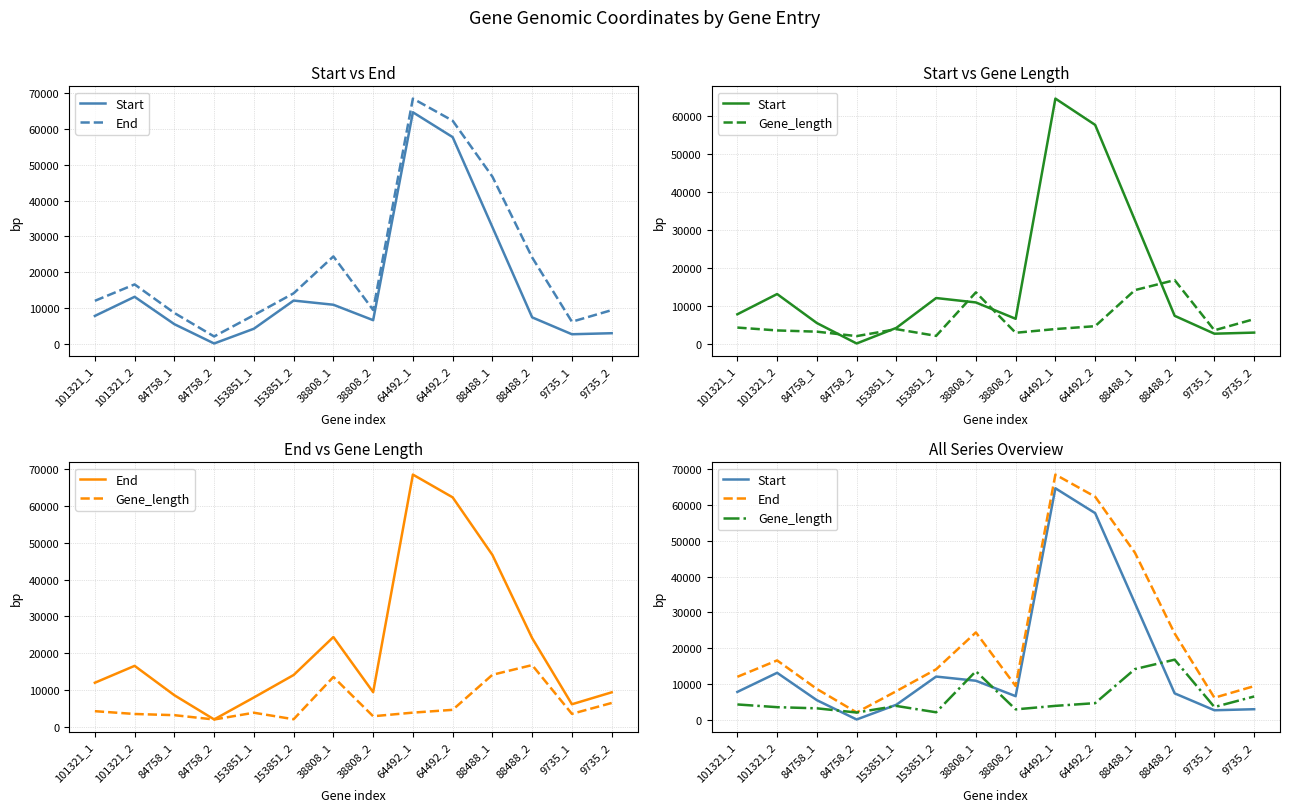

What is the approximate value of Start at 9735_1, to the nearest 100?

2600